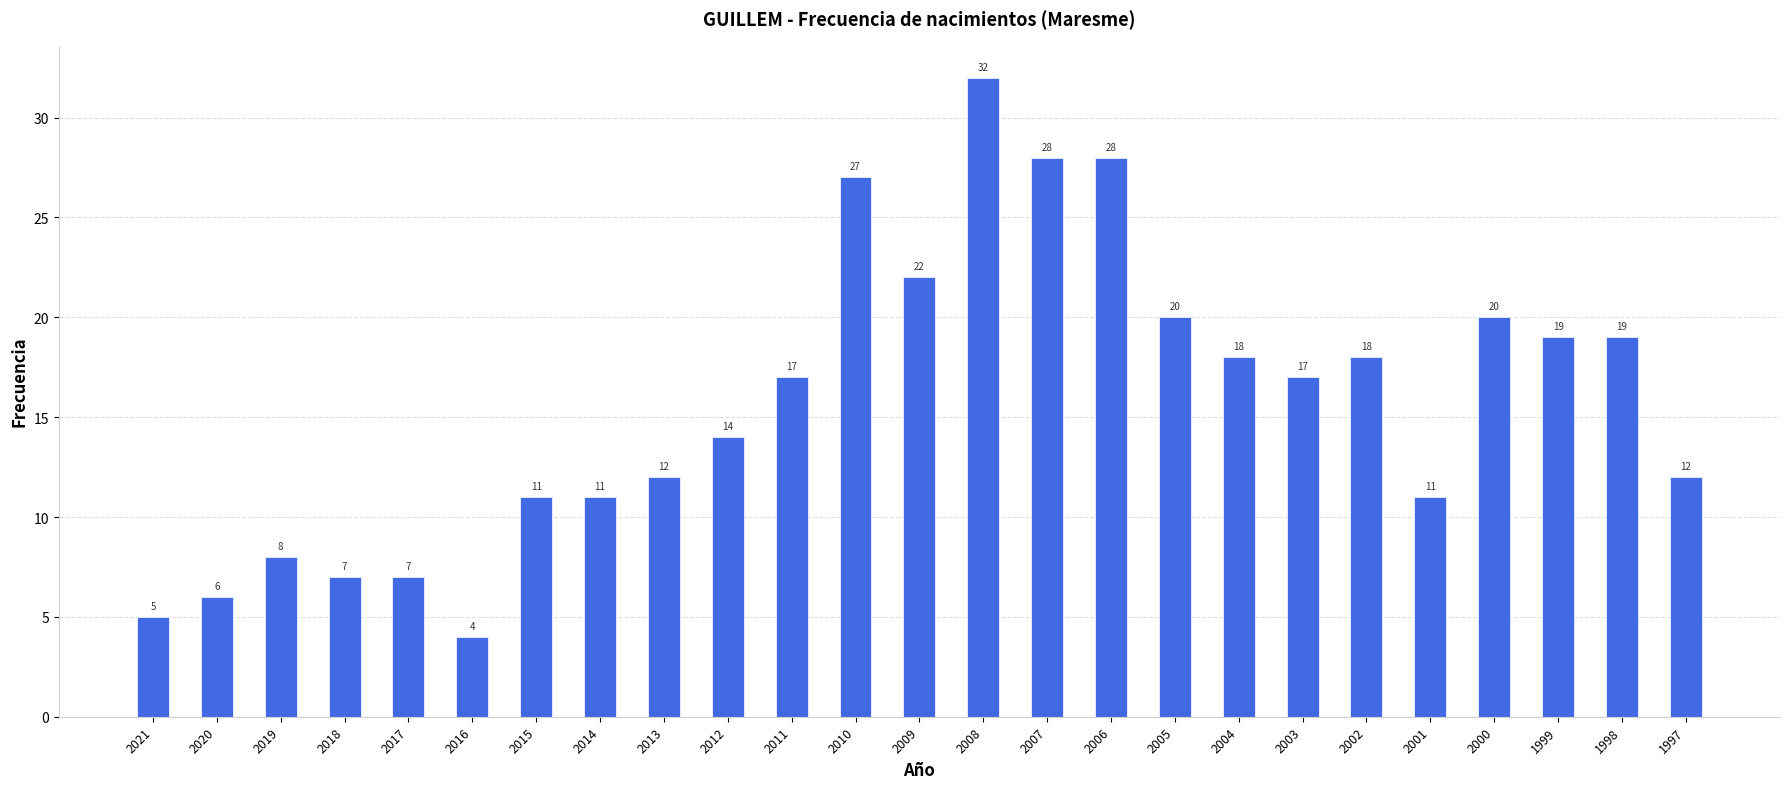

The chart shows a value of 25 at 2004. True or false?

False